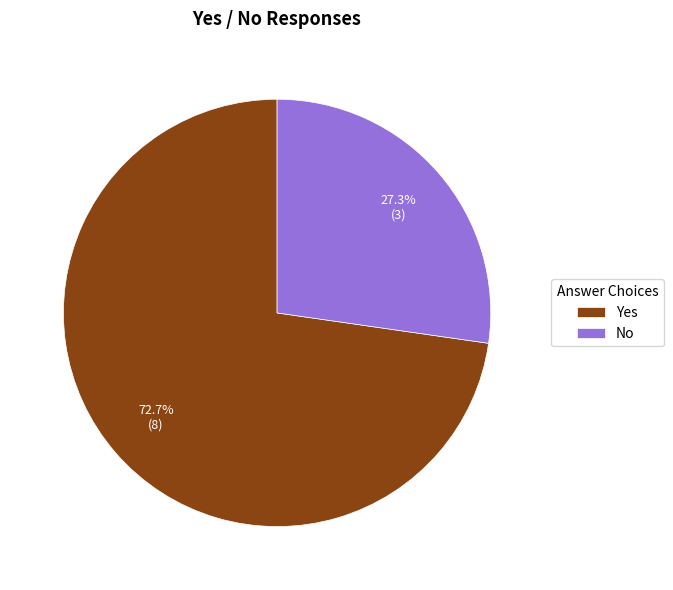

Which category has the biggest portion of the pie?

Yes